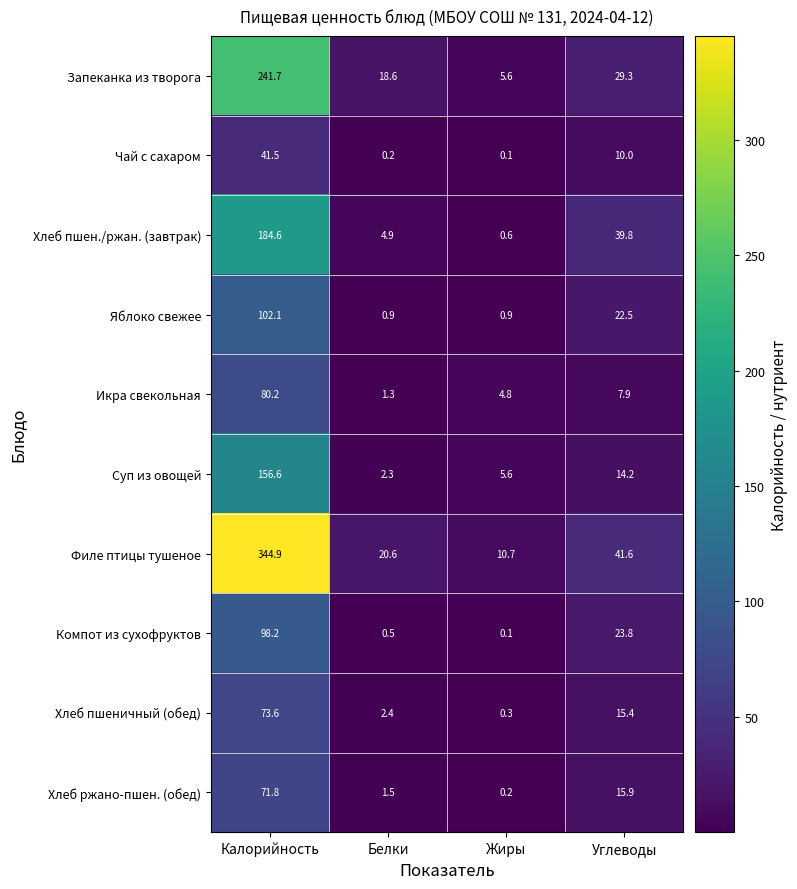

What is the difference between the maximum and second lowest values in the Компот из сухофруктов series?

97.7